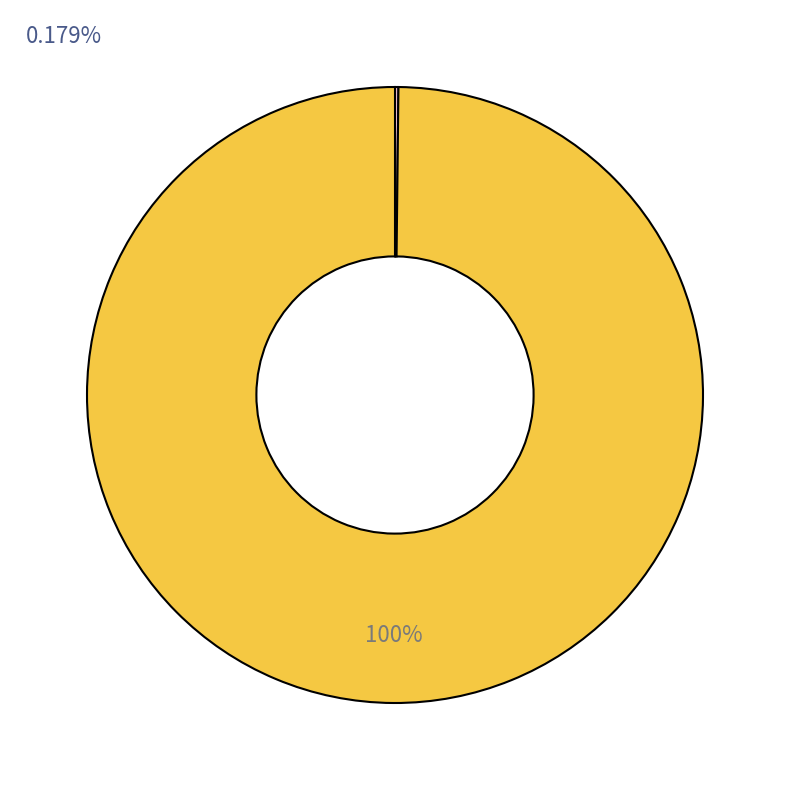

To the nearest percent, what is the average slice percentage?

50%